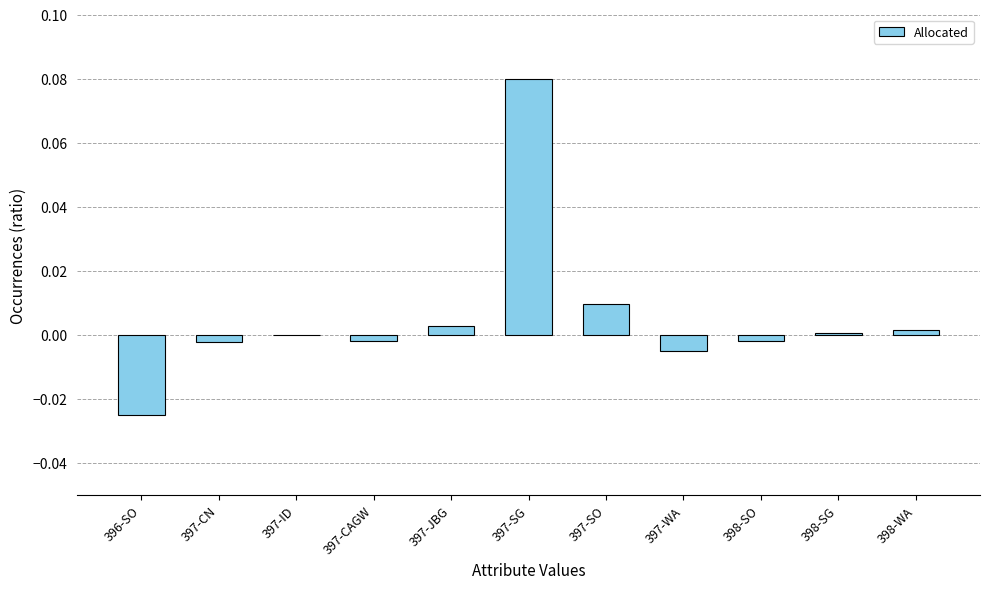

Does the chart contain stacked bars?

No